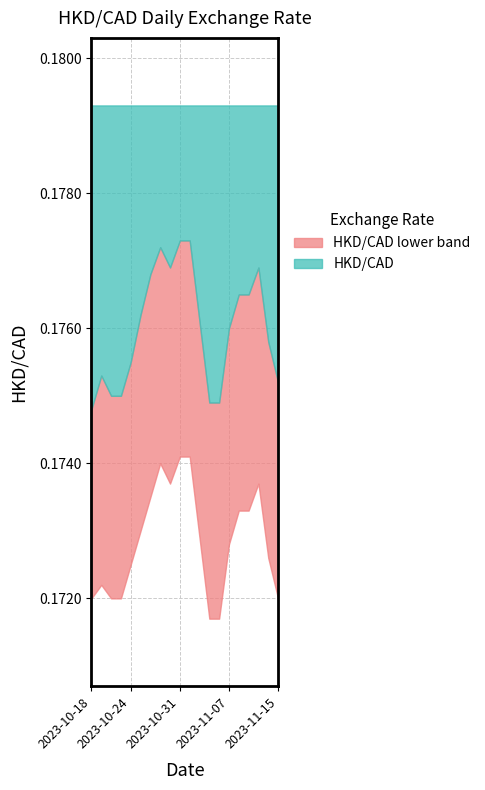

True or false: HKD/CAD and HKD/CAD lower band intersect in this chart.

False